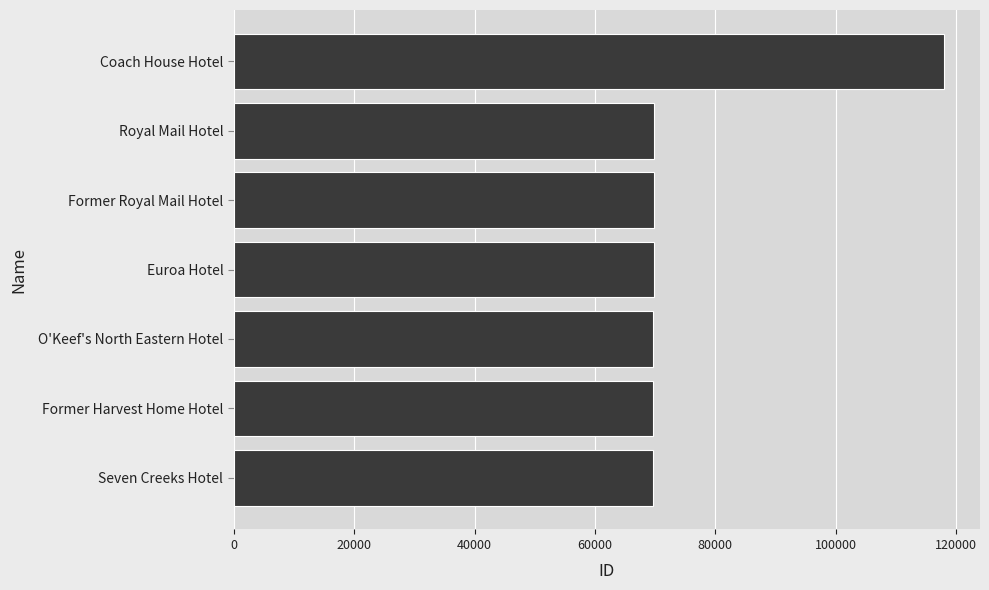

What is the sum of the values at Coach House Hotel and Euroa Hotel?

187816